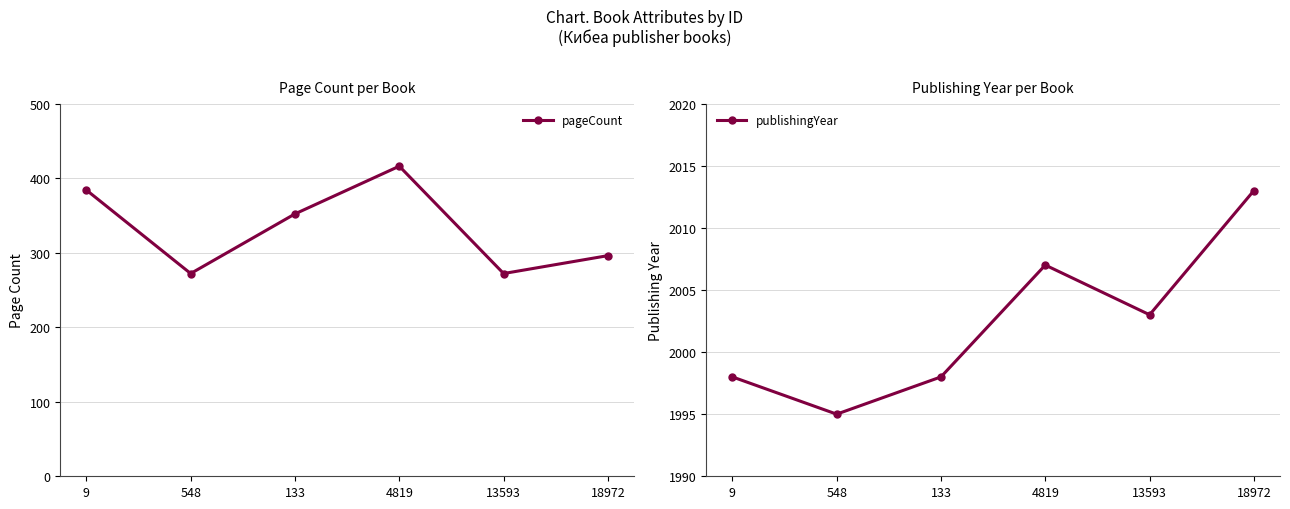

How many lines are shown in the chart?

2